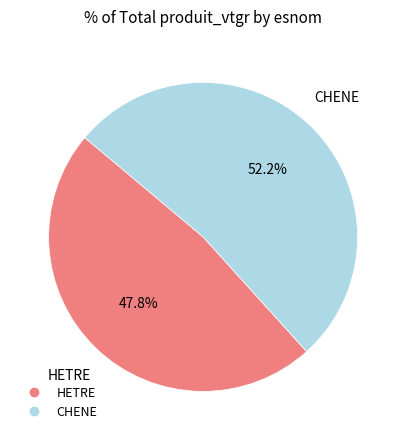

Does any single category account for the majority?

Yes